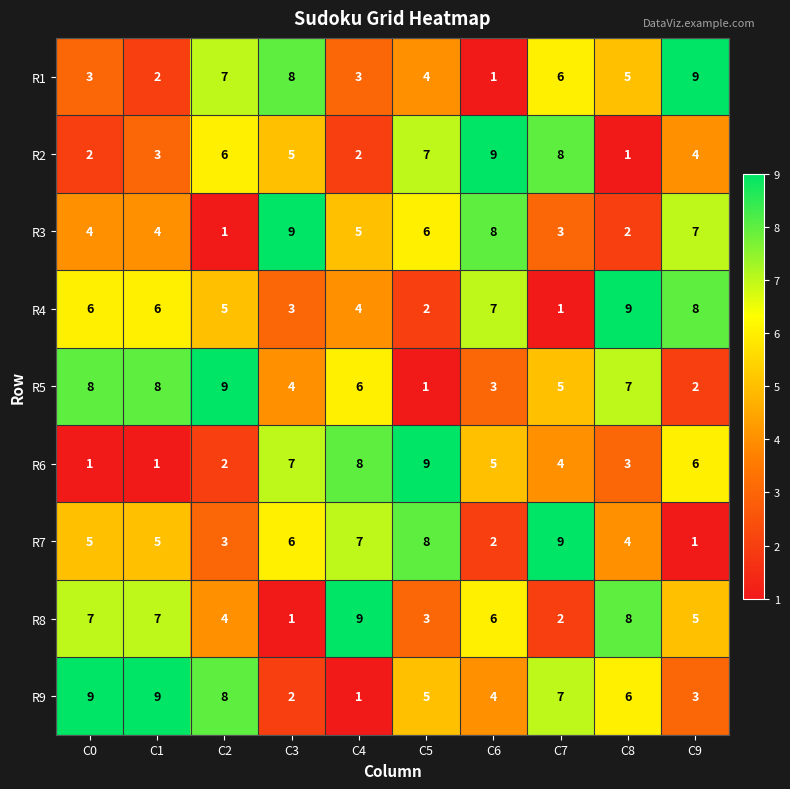

At which label is R6 closest to 5?

C6